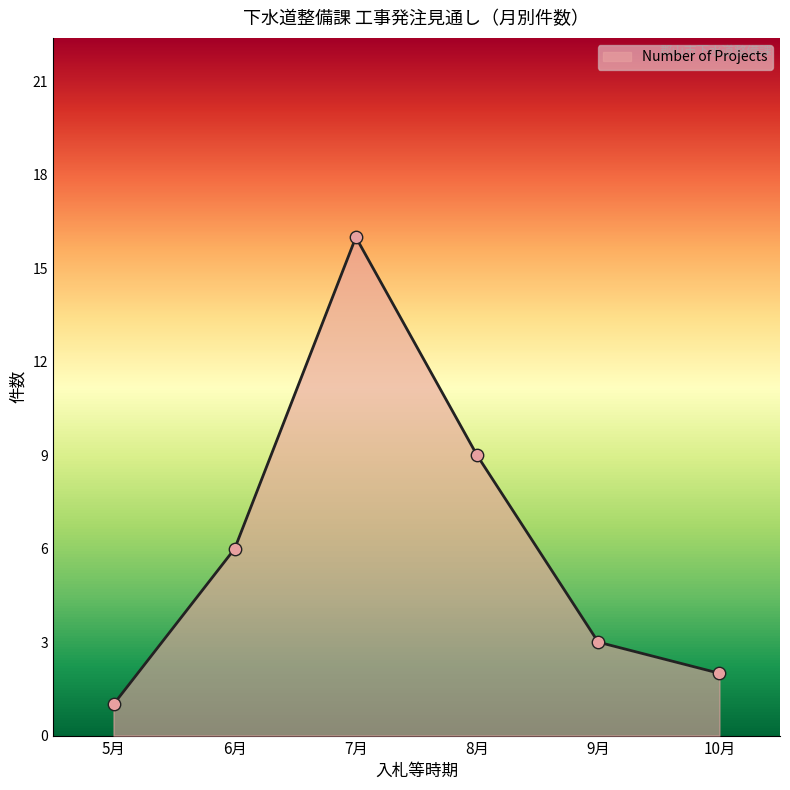

What is the ratio of the value at 9月 to the value at 7月?

0.2